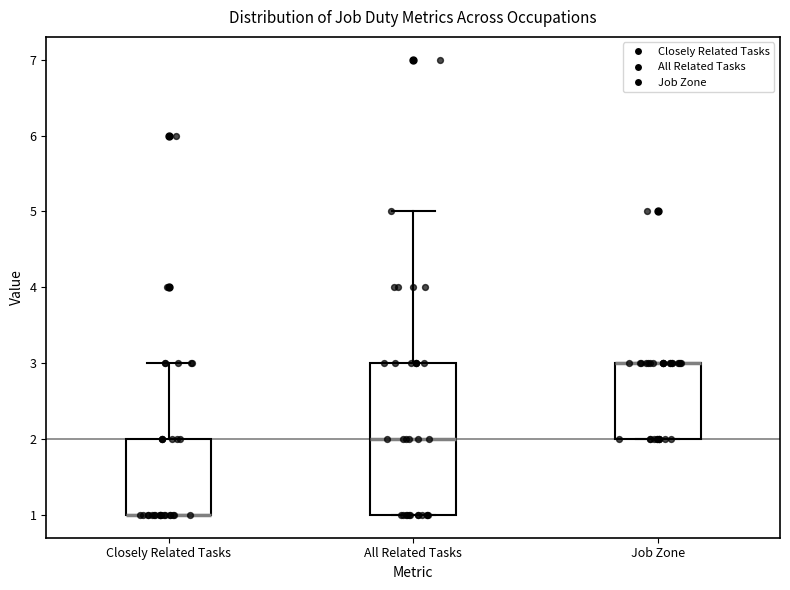

Where is the upper edge of the box for All Related Tasks on the y-axis? The values are not printed on the chart, so give them approximately, as read against the axis.

3